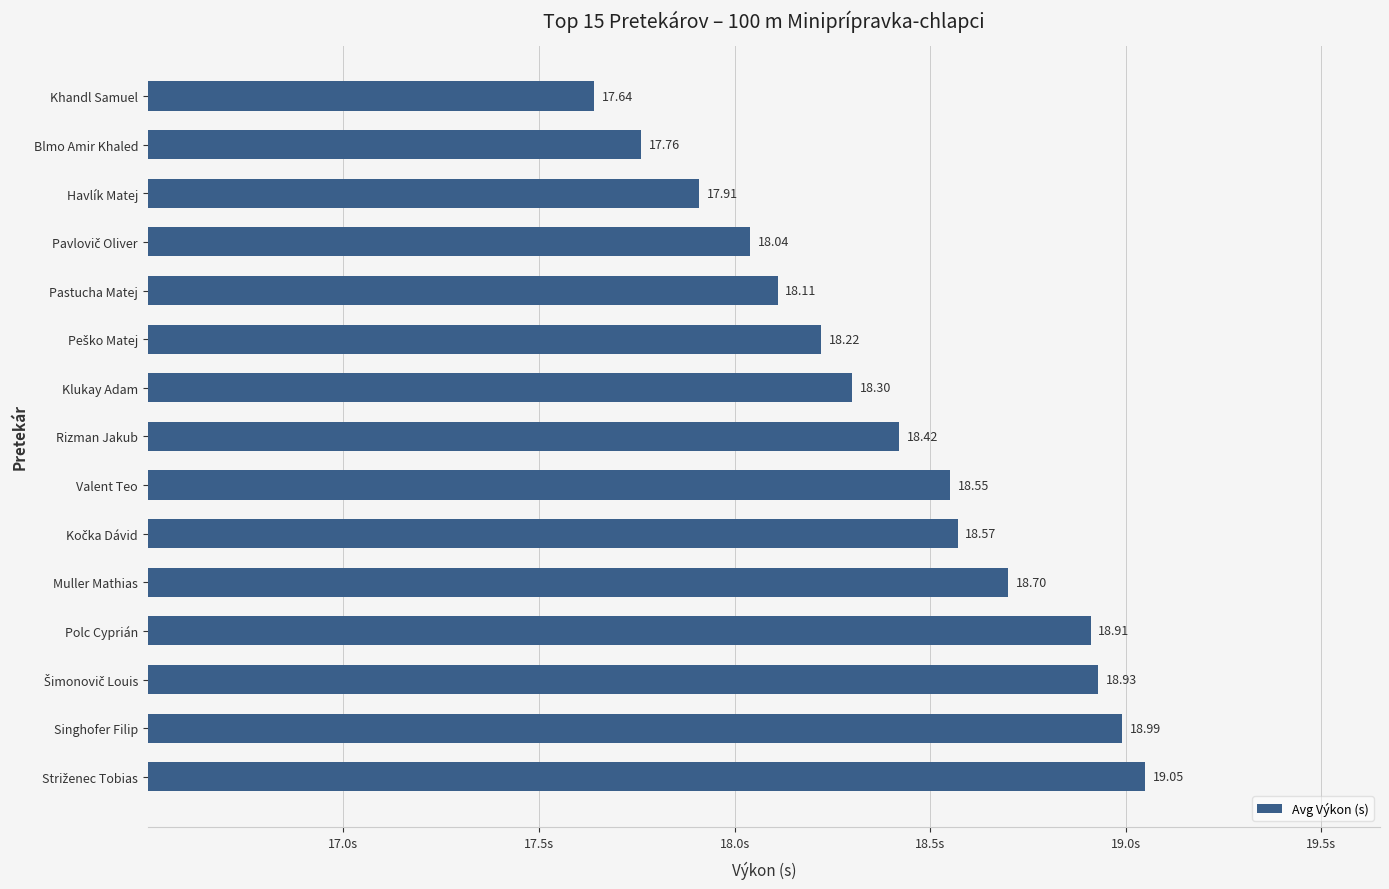

What is the difference between the maximum and minimum values?

1.4